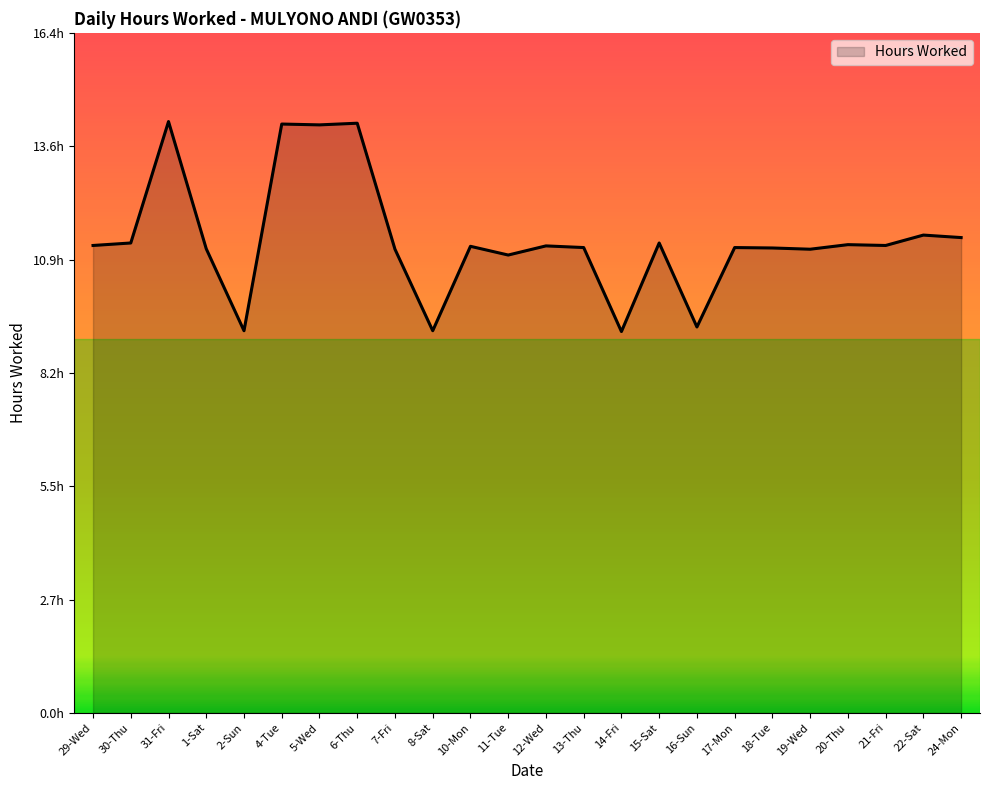

What is the label of the 20th point from the right?

2-Sun